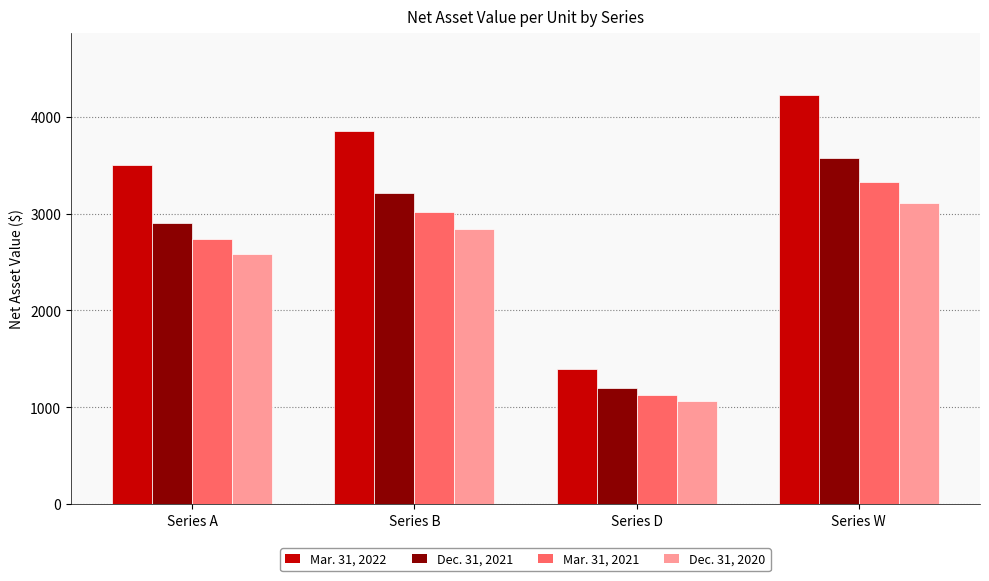

What is the lowest value of the Mar. 31, 2021 series?

1130.1